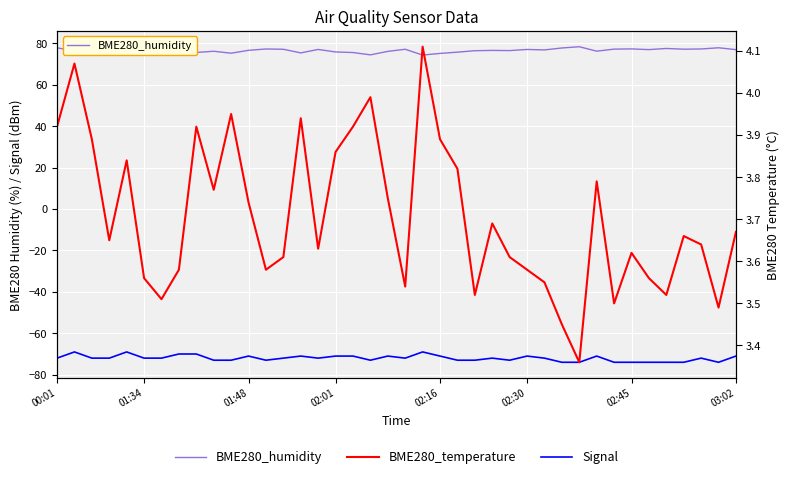

True or false: Signal and BME280_temperature cross at least once.

False